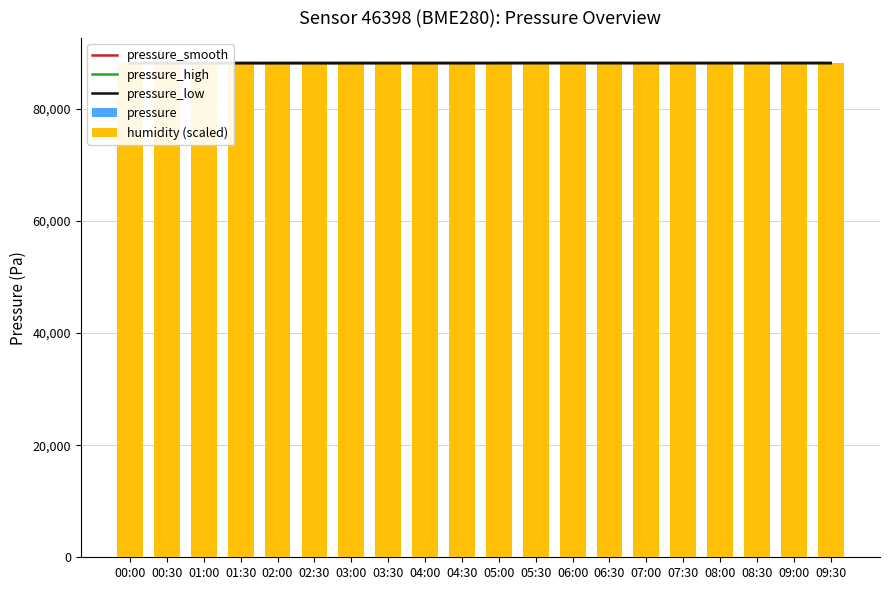

Between 01:00 and 04:30, which is larger?

01:00